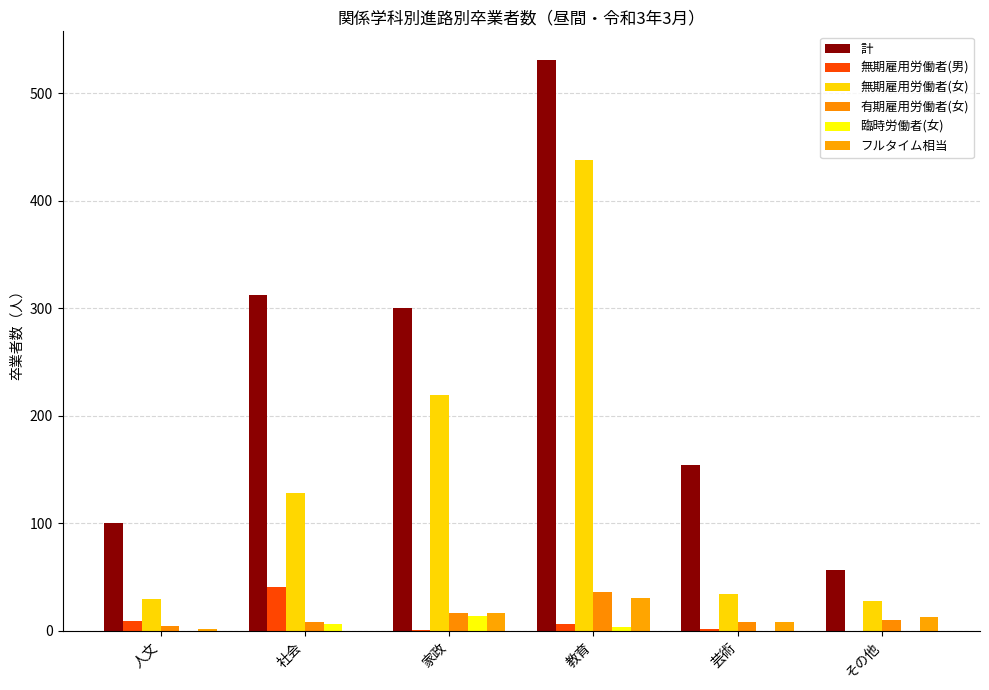

What is the sum of all 有期雇用労働者(女) values?

84